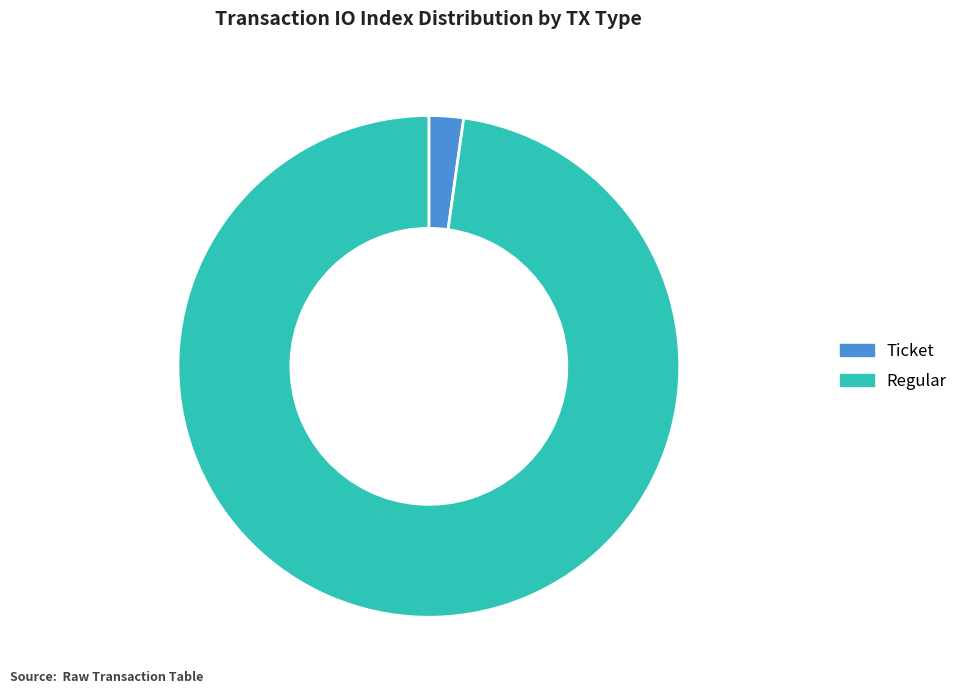

What is the ratio of the value at Regular to the value at Ticket?

44.0